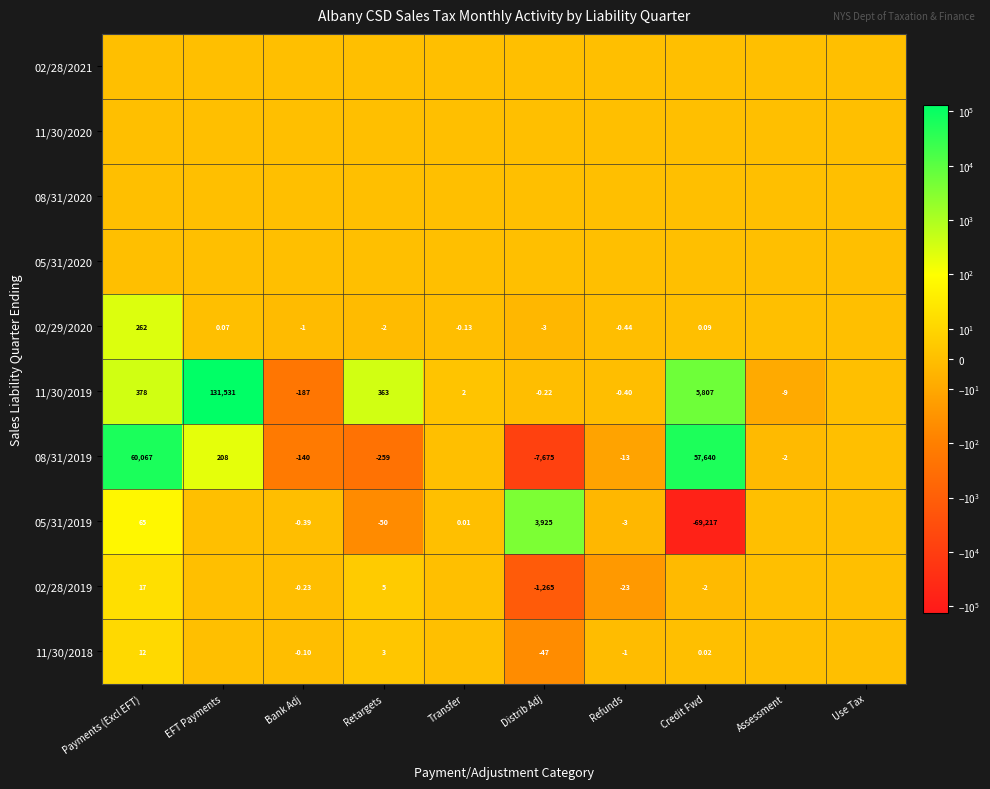

At Retargets, list the series in order from smallest to largest.

08/31/2019, 05/31/2019, 02/29/2020, 02/28/2021, 11/30/2020, 08/31/2020, 05/31/2020, 11/30/2018, 02/28/2019, 11/30/2019